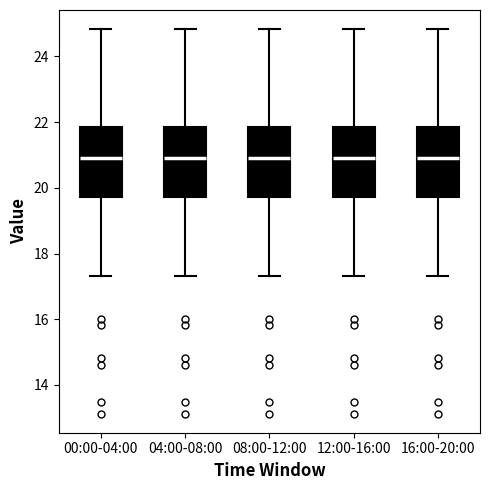

Reading left to right, transcribe this box plot: for each box, give where its median line is, the range the box spans, and where its two whiskers end, as read against the y-axis. The values are not printed on the chart, so give them approximately, as read against the axis.

00:00-04:00: median 21.0, box 19.8 to 21.8, whiskers 17.4 to 24.8
04:00-08:00: median 21.0, box 19.8 to 21.8, whiskers 17.4 to 24.8
08:00-12:00: median 21.0, box 19.8 to 21.8, whiskers 17.4 to 24.8
12:00-16:00: median 21.0, box 19.8 to 21.8, whiskers 17.4 to 24.8
16:00-20:00: median 21.0, box 19.8 to 21.8, whiskers 17.4 to 24.8